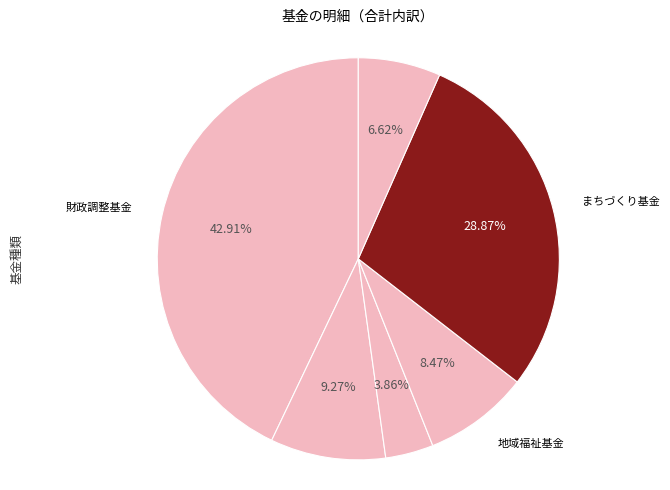

To the nearest percent, what percentage of the pie is 減債基金?

9%